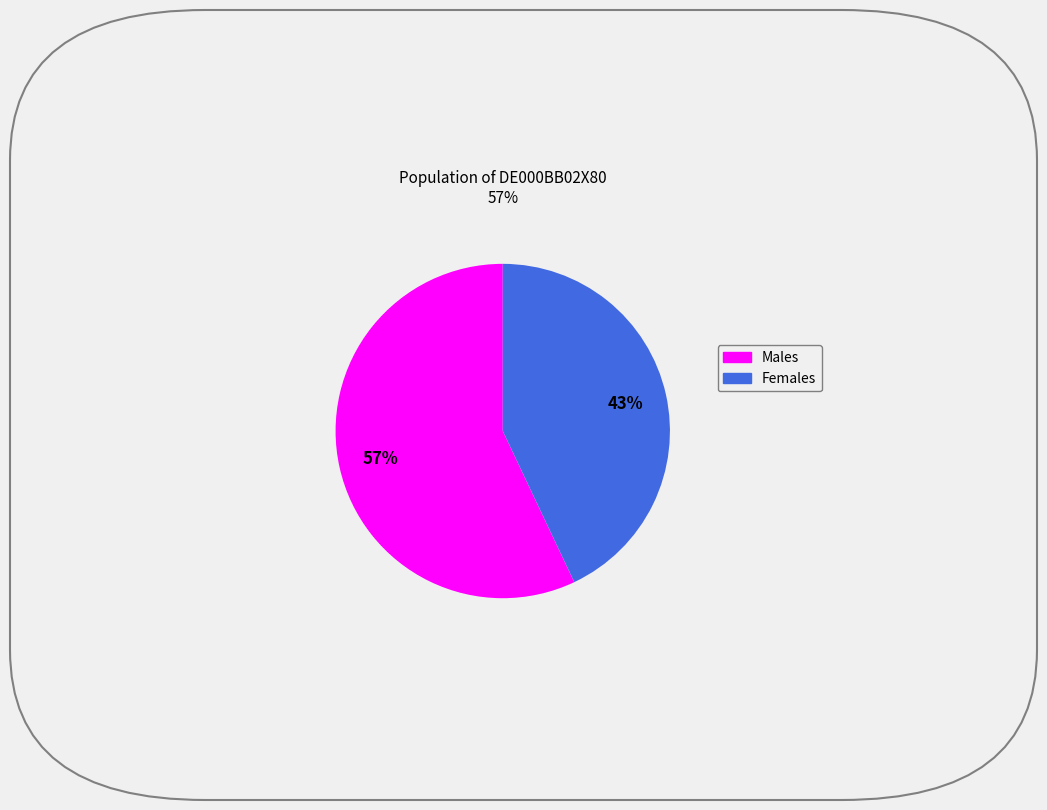

Is there any slice that represents more than half of the pie?

Yes